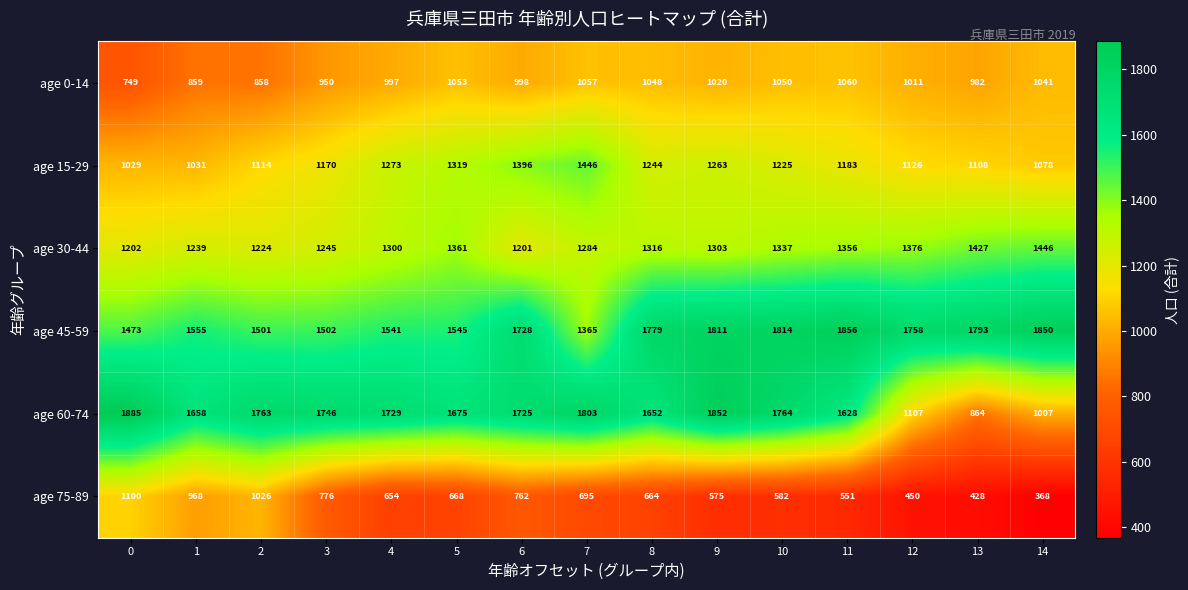

The age 15-29 series shows 1183 at 11. True or false?

True